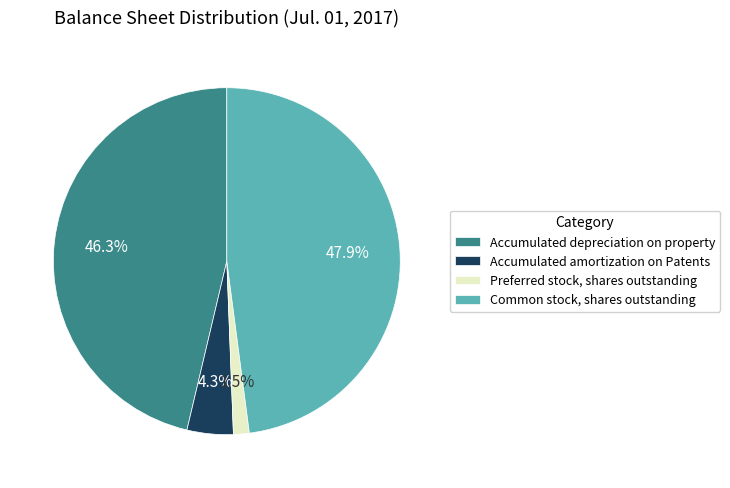

Is there a majority slice in this chart?

No